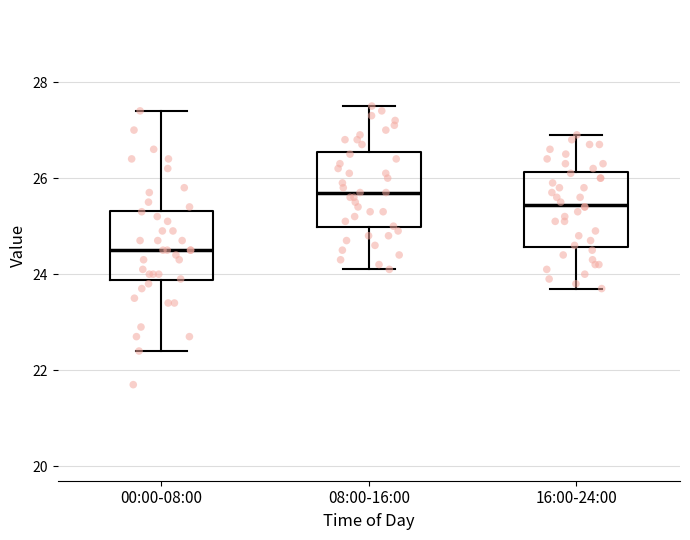

Reading left to right, read every box against the y-axis: the position of its median line, the range the box covers, and the ends of its whiskers. The values are not printed on the chart, so give them approximately, as read against the axis.

00:00-08:00: median 24.6, box 23.8 to 25.4, whiskers 22.4 to 27.4
08:00-16:00: median 25.8, box 25.0 to 26.6, whiskers 24.2 to 27.6
16:00-24:00: median 25.4, box 24.6 to 26.2, whiskers 23.8 to 27.0